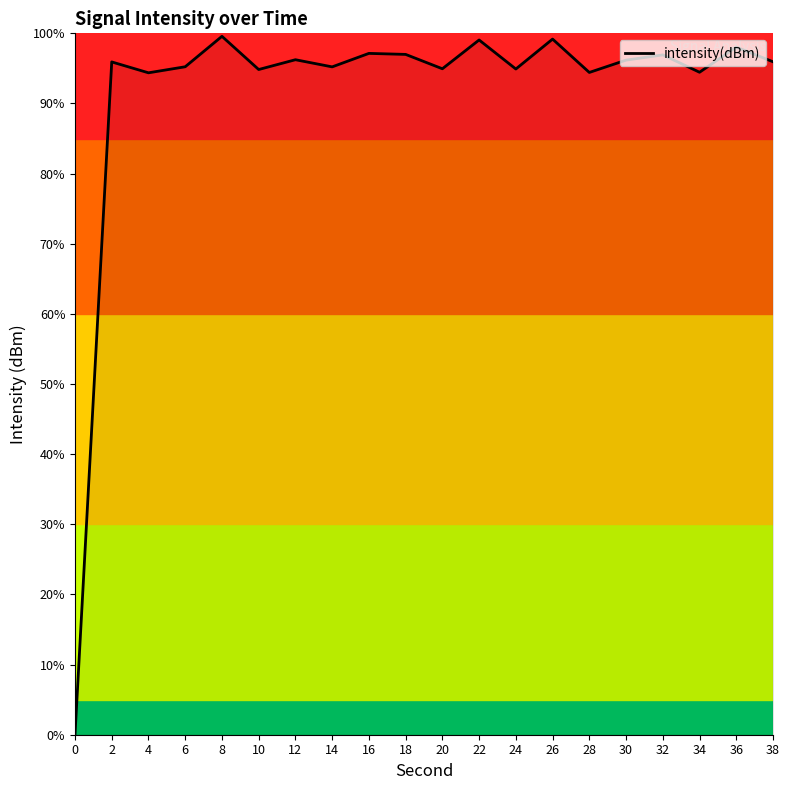

Is it true that the value at 20 is 94.9?

True